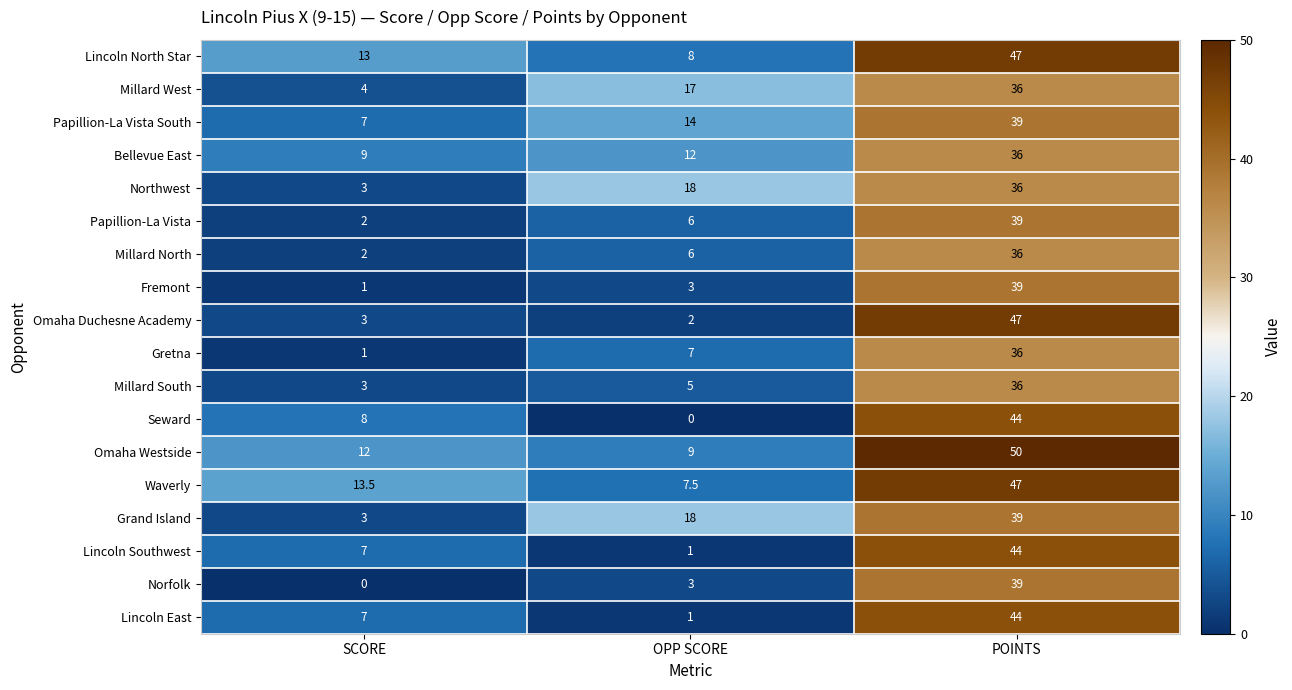

Which series has the largest total across all categories?

Omaha Westside